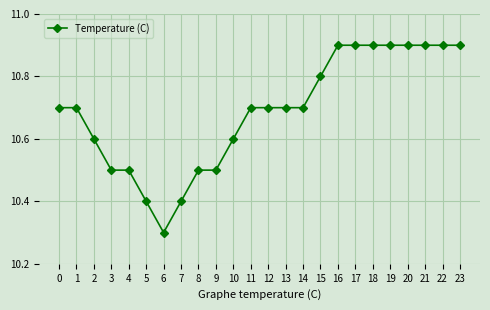

What is the sum of all values?

256.5